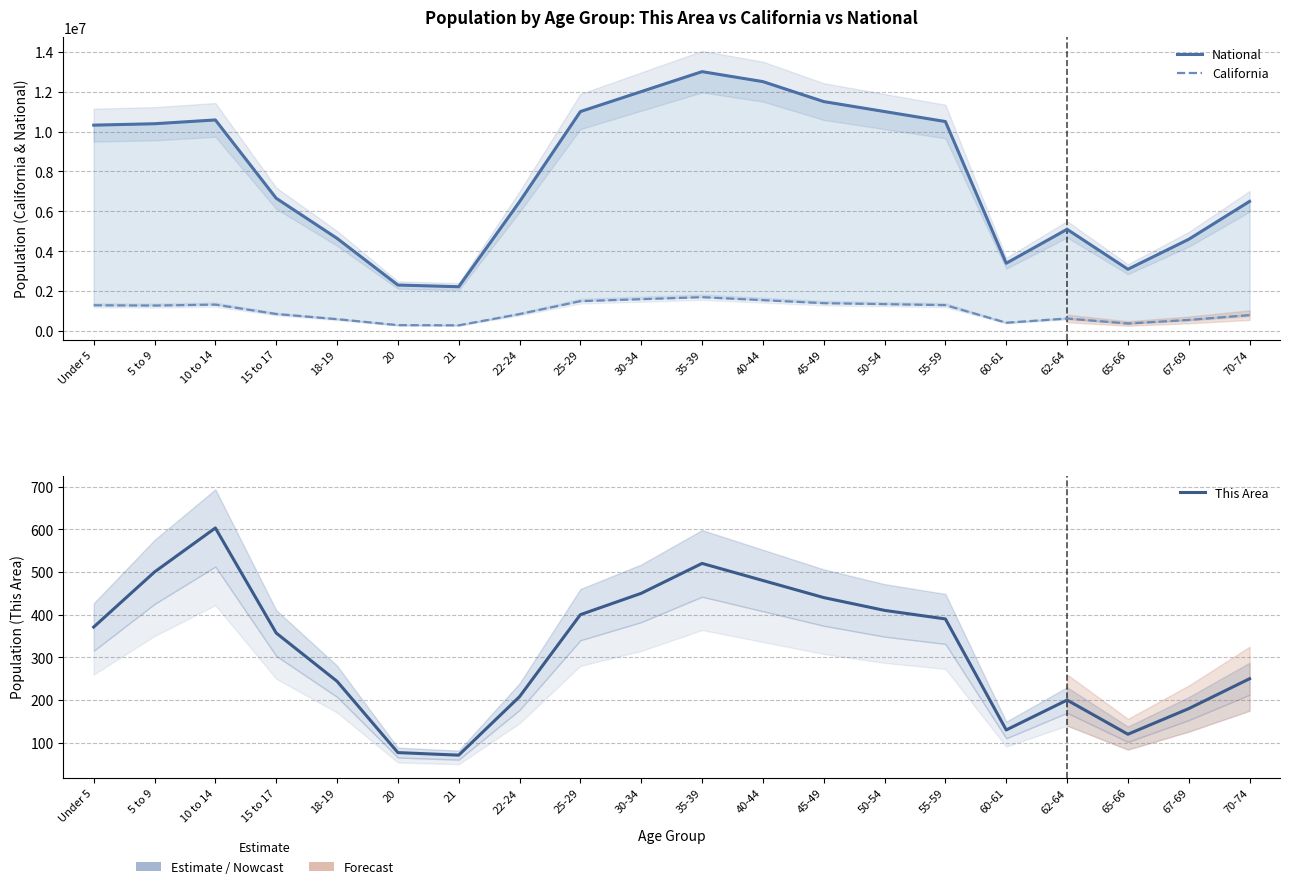

Rank the series at 67-69 from lowest to highest value.

This Area, California, National